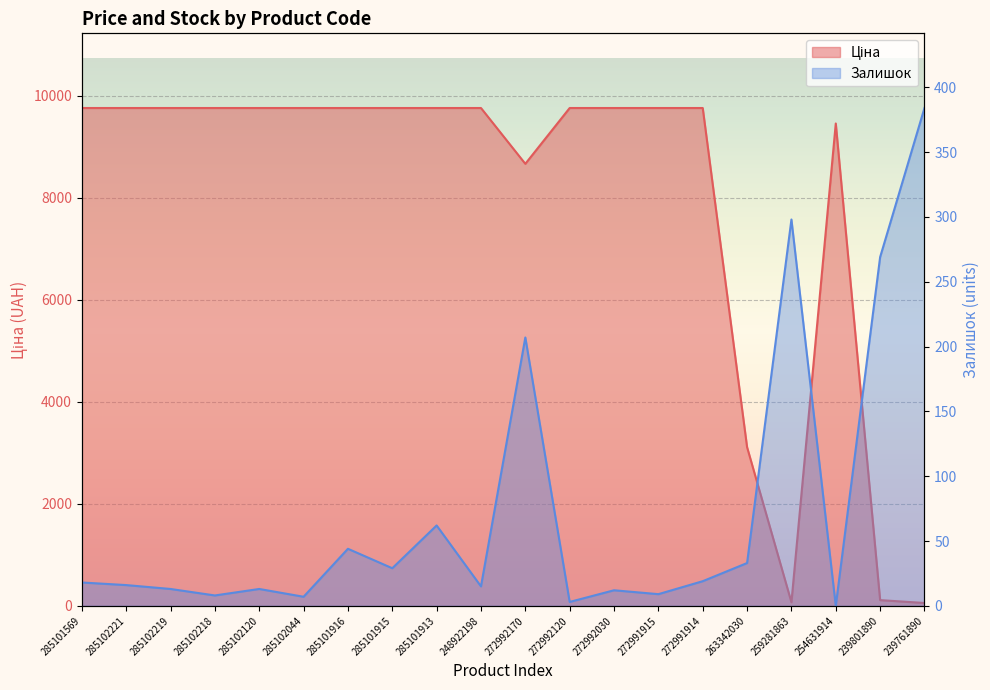

List the series in order of their overall mean, highest first.

Ціна, Залишок